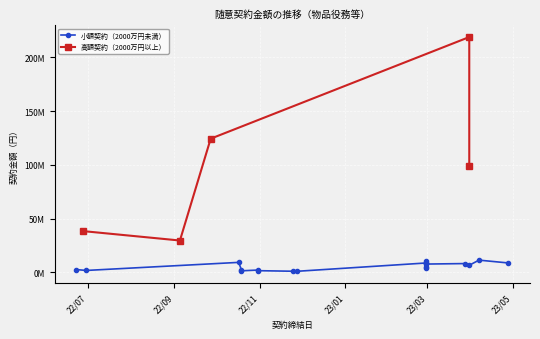

How many values are below 8248346?

12